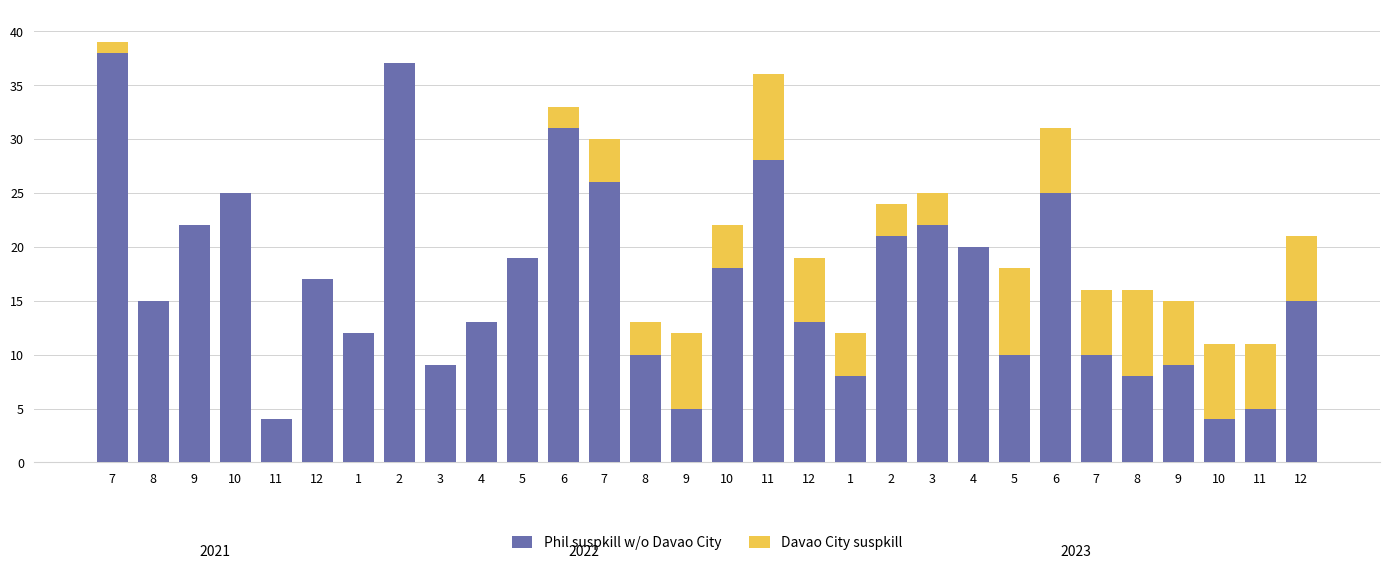

The value of Davao City suspkill at 8 is 8. True or false?

True